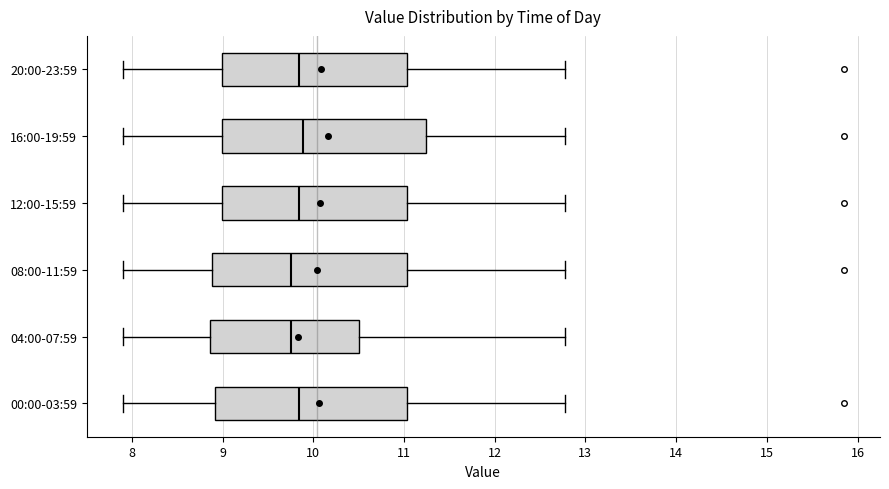

Reading bottom to top, transcribe this box plot: for each box, give where its median line is, the range the box spans, and where its two whiskers end, as read against the x-axis. The values are not printed on the chart, so give them approximately, as read against the axis.

00:00-03:59: median 9.8, box 8.9 to 11.0, whiskers 7.9 to 12.8
04:00-07:59: median 9.8, box 8.9 to 10.5, whiskers 7.9 to 12.8
08:00-11:59: median 9.8, box 8.9 to 11.0, whiskers 7.9 to 12.8
12:00-15:59: median 9.8, box 9.0 to 11.0, whiskers 7.9 to 12.8
16:00-19:59: median 9.9, box 9.0 to 11.2, whiskers 7.9 to 12.8
20:00-23:59: median 9.8, box 9.0 to 11.0, whiskers 7.9 to 12.8